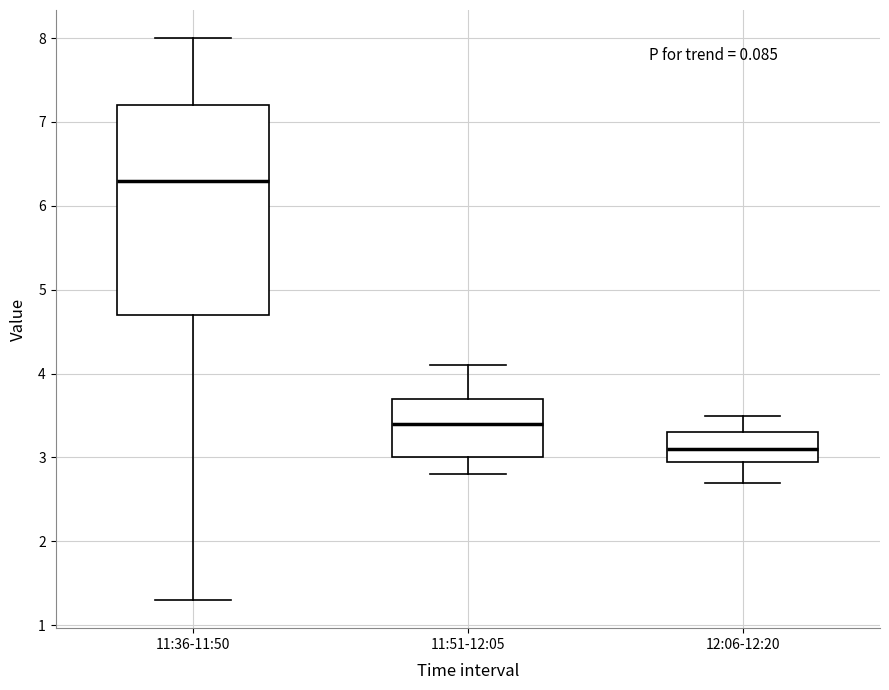

Where is the upper edge of the box for 11:51-12:05 on the y-axis? The values are not printed on the chart, so give them approximately, as read against the axis.

3.7